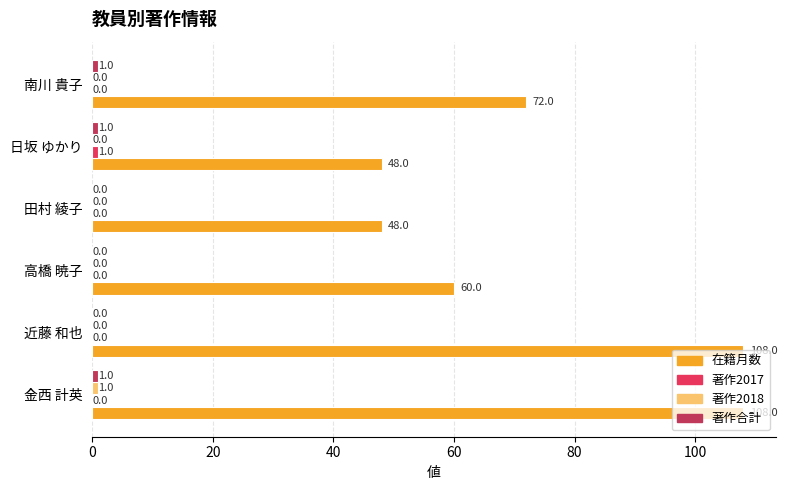

What is the maximum value for 在籍月数?

108